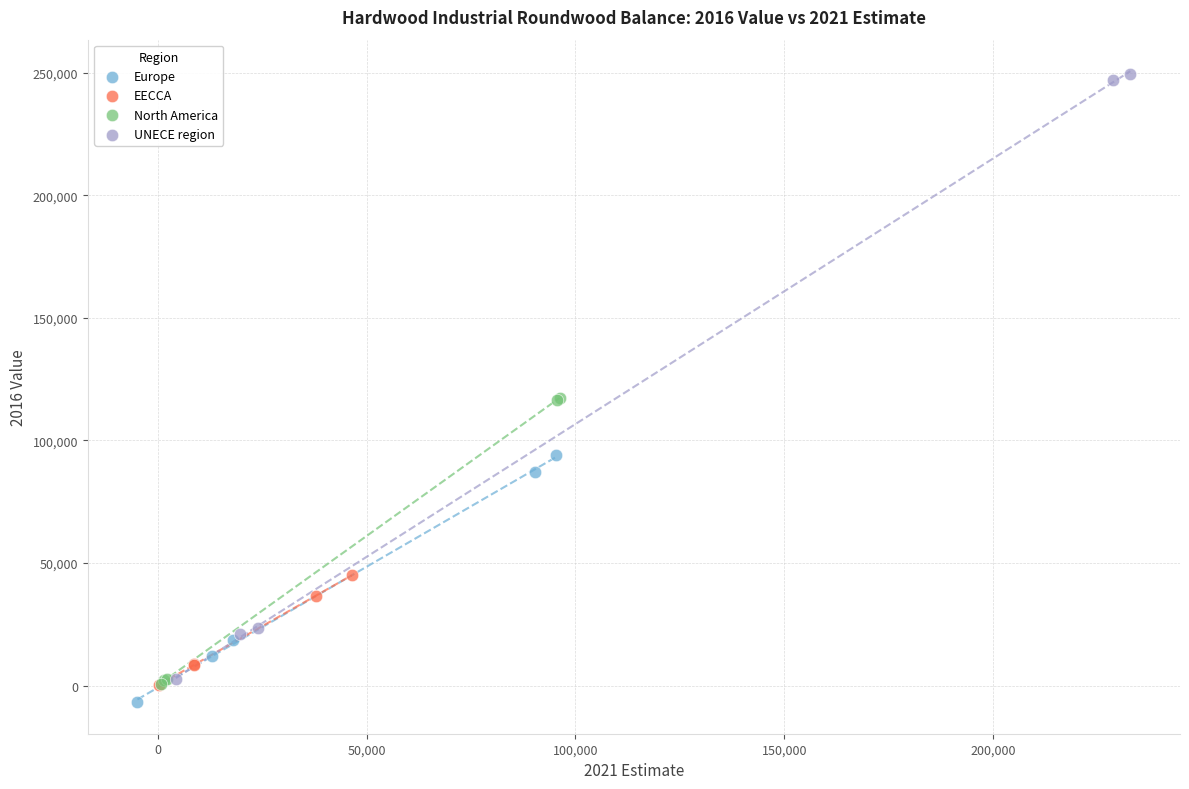

Which series has the largest Y range (max minus min)?

UNECE region